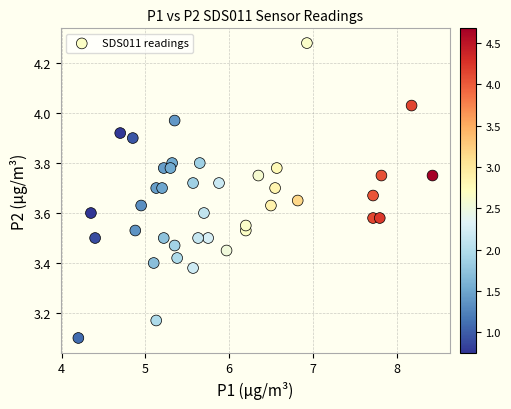

What is the range of Y values (max minus min)?

1.2